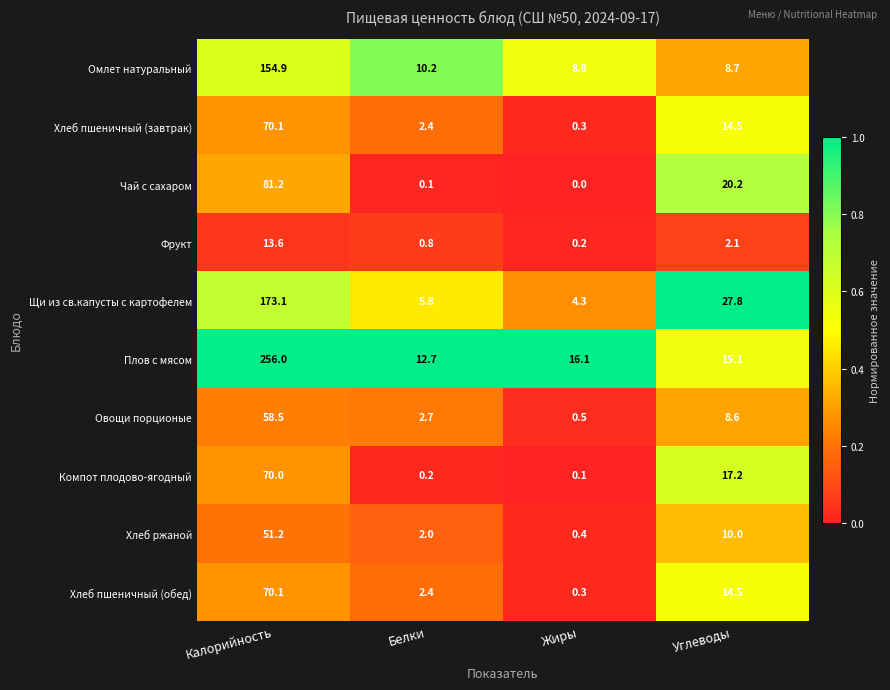

What is the sum of all Хлеб пшеничный (завтрак) values?

87.3